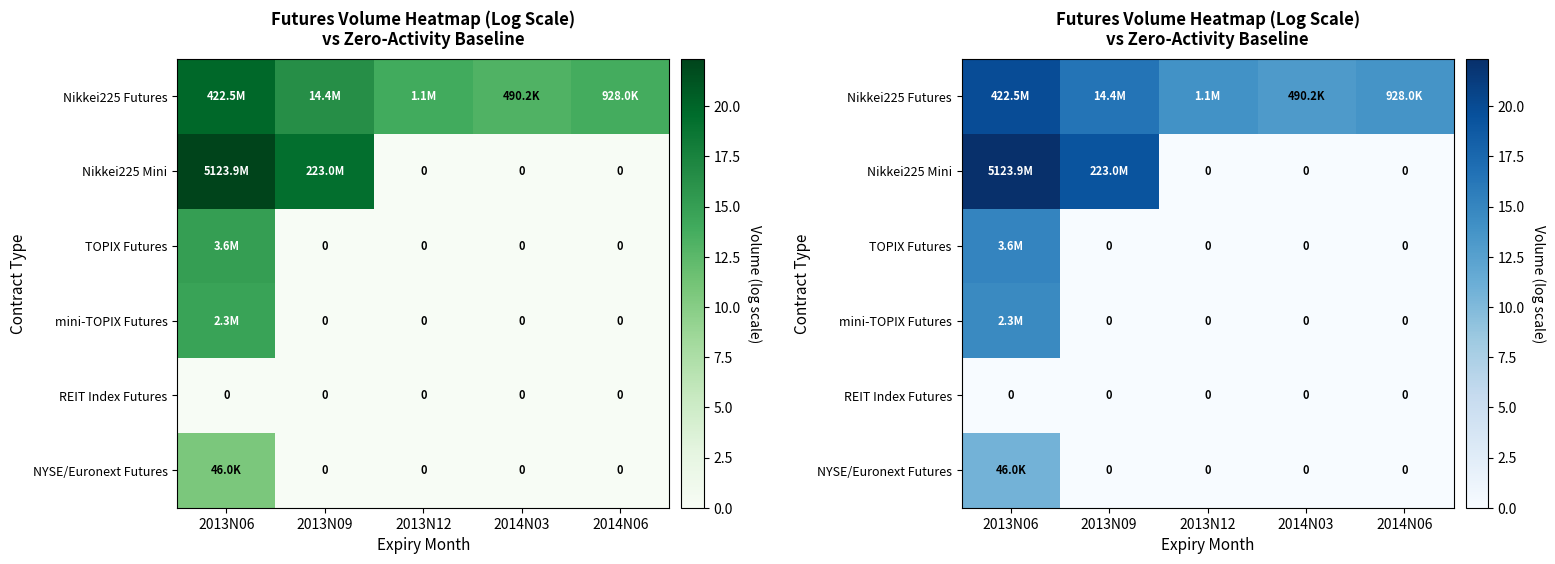

What is the maximum value shown in the chart?

22.4